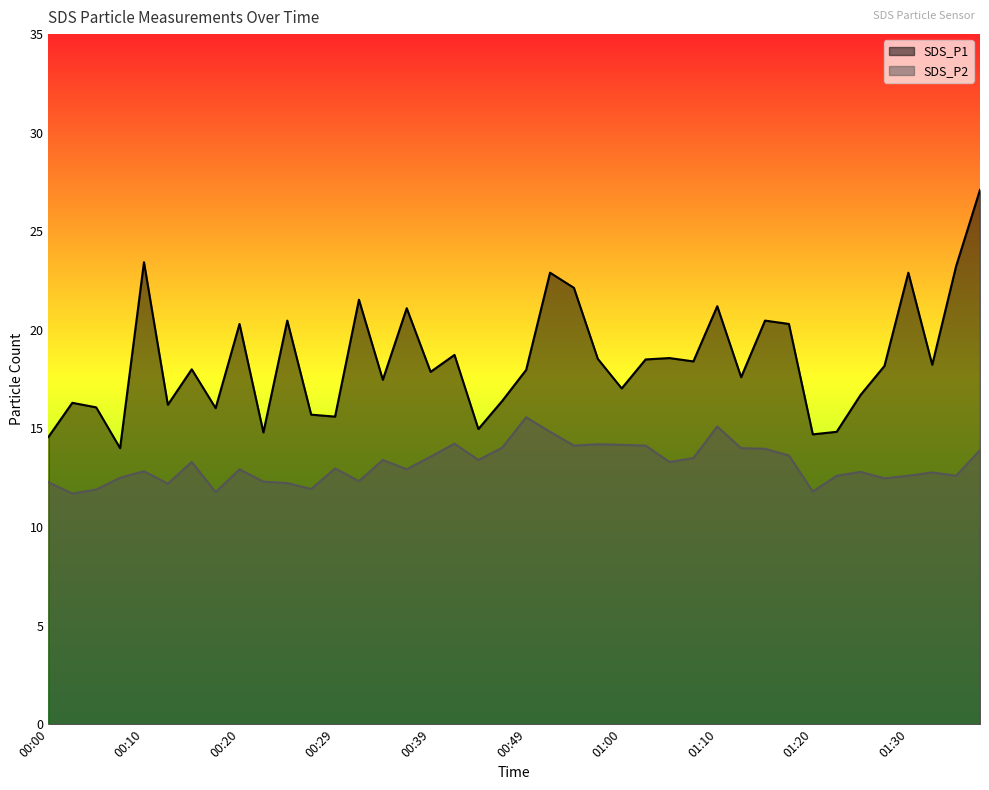

True or false: SDS_P1 has more than 0 points higher than both neighbors.

True